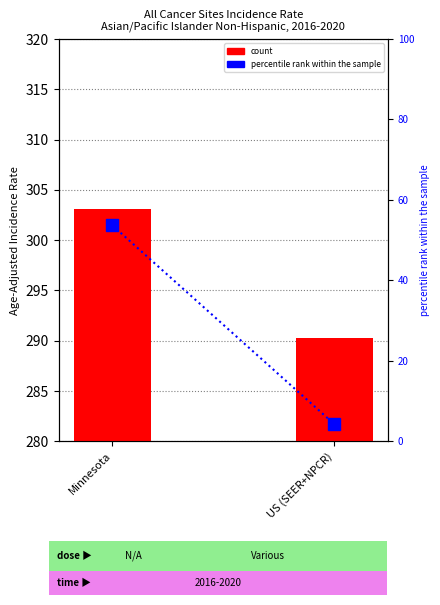

The value of count at Minnesota is 36.8. True or false?

False